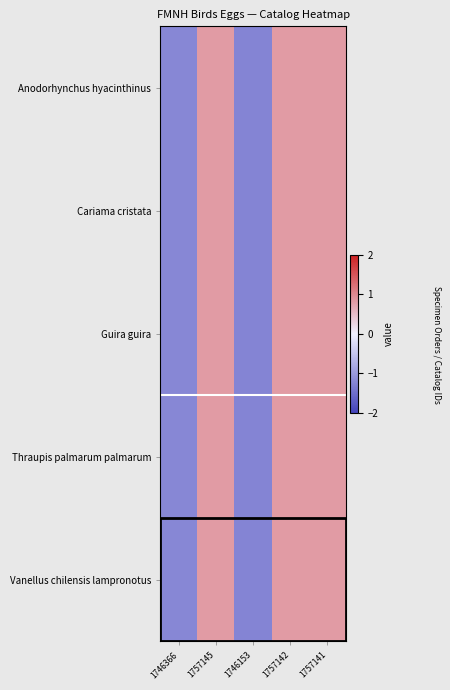

Reading left to right, transcribe all the data shown in this chart.

Anodorhynchus hyacinthinus: 1746366=-1.2	1757145=0.8	1746153=-1.2	1757142=0.8	1757141=0.8
Cariama cristata: 1746366=-1.2	1757145=0.8	1746153=-1.2	1757142=0.8	1757141=0.8
Guira guira: 1746366=-1.2	1757145=0.8	1746153=-1.2	1757142=0.8	1757141=0.8
Thraupis palmarum palmarum: 1746366=-1.2	1757145=0.8	1746153=-1.2	1757142=0.8	1757141=0.8
Vanellus chilensis lampronotus: 1746366=-1.2	1757145=0.8	1746153=-1.2	1757142=0.8	1757141=0.8